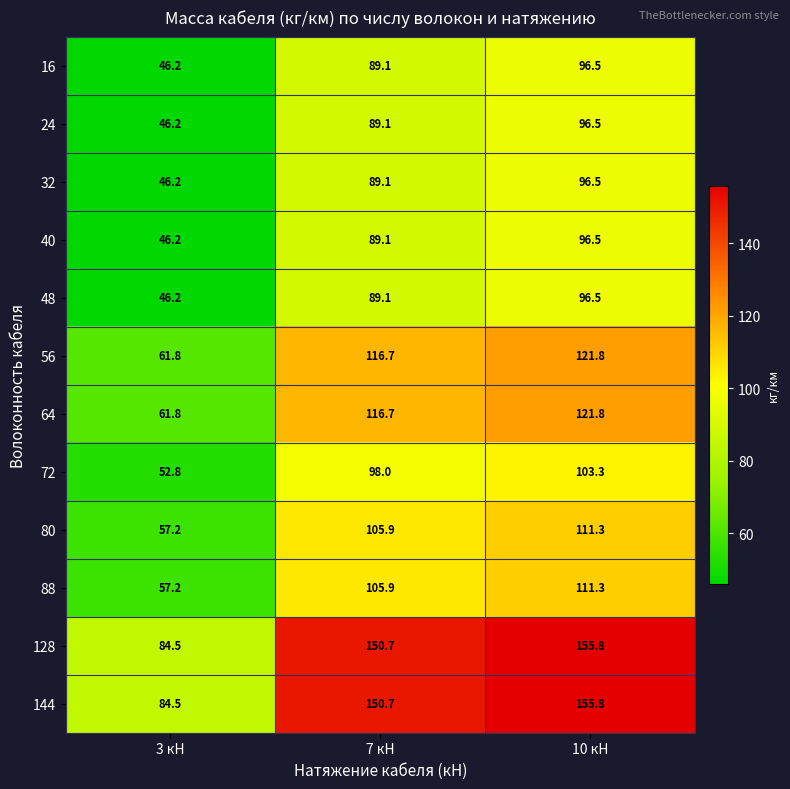

What is the smallest value displayed?

46.2